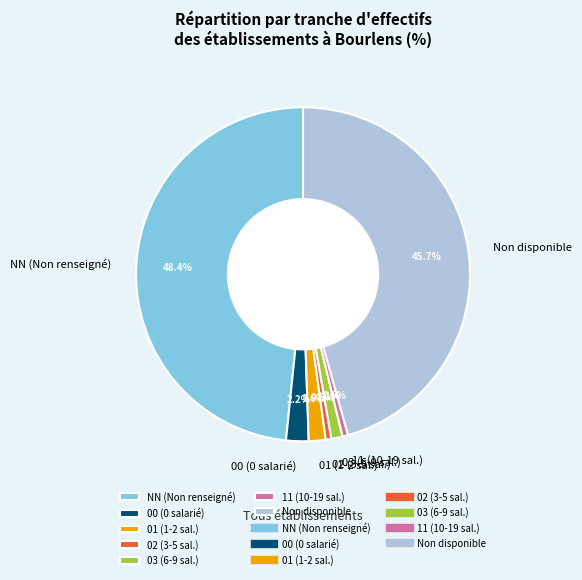

Is the sum of 03 (6-9 sal.) and 01 (1-2 sal.) greater than half?

No